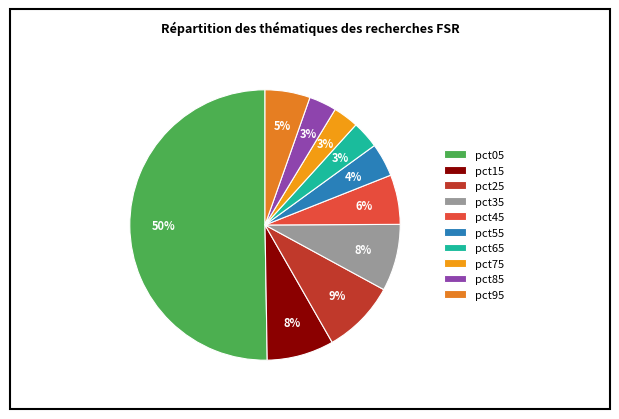

Which slice is the smallest?

pct75